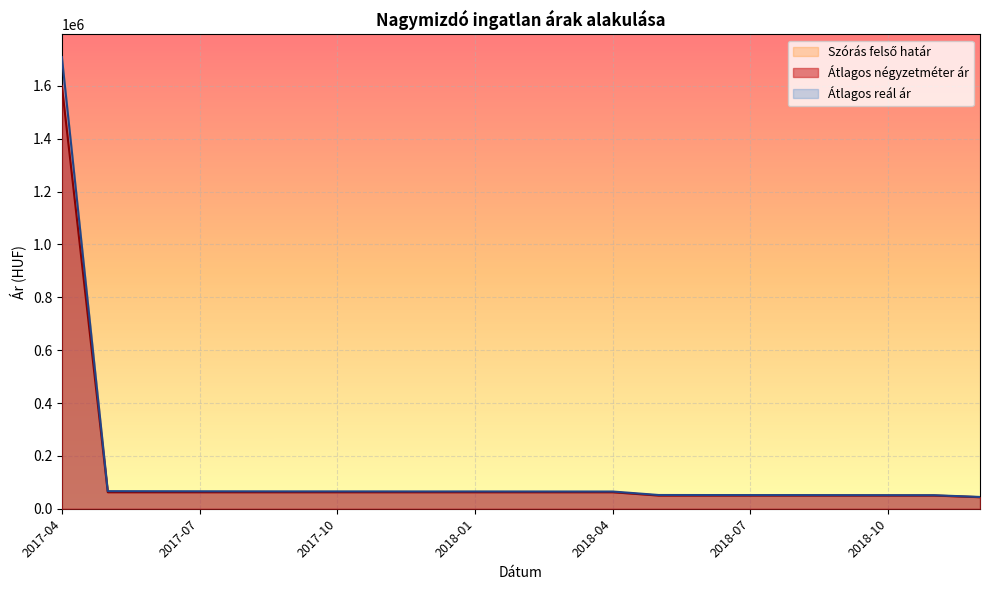

What is the total value across all series at 2018-01?

128021